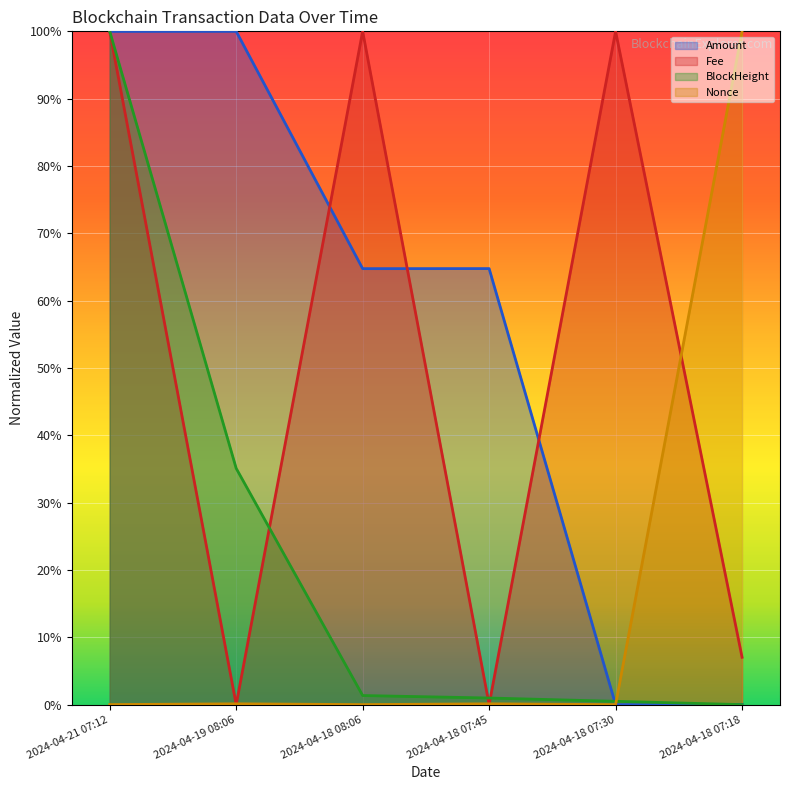

What is the maximum value for Amount?

1.0